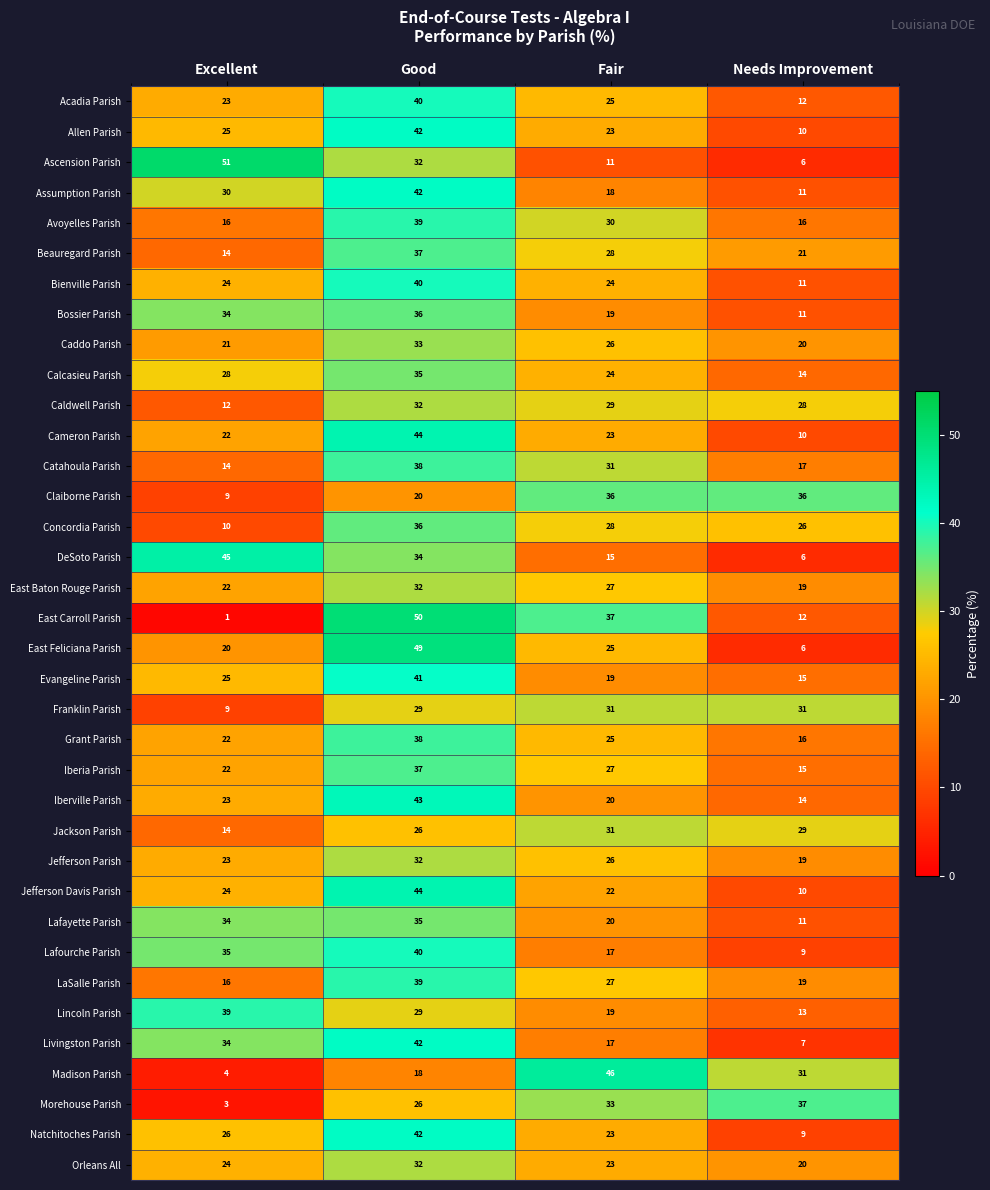

The Catahoula Parish series shows 20 at Excellent. True or false?

False